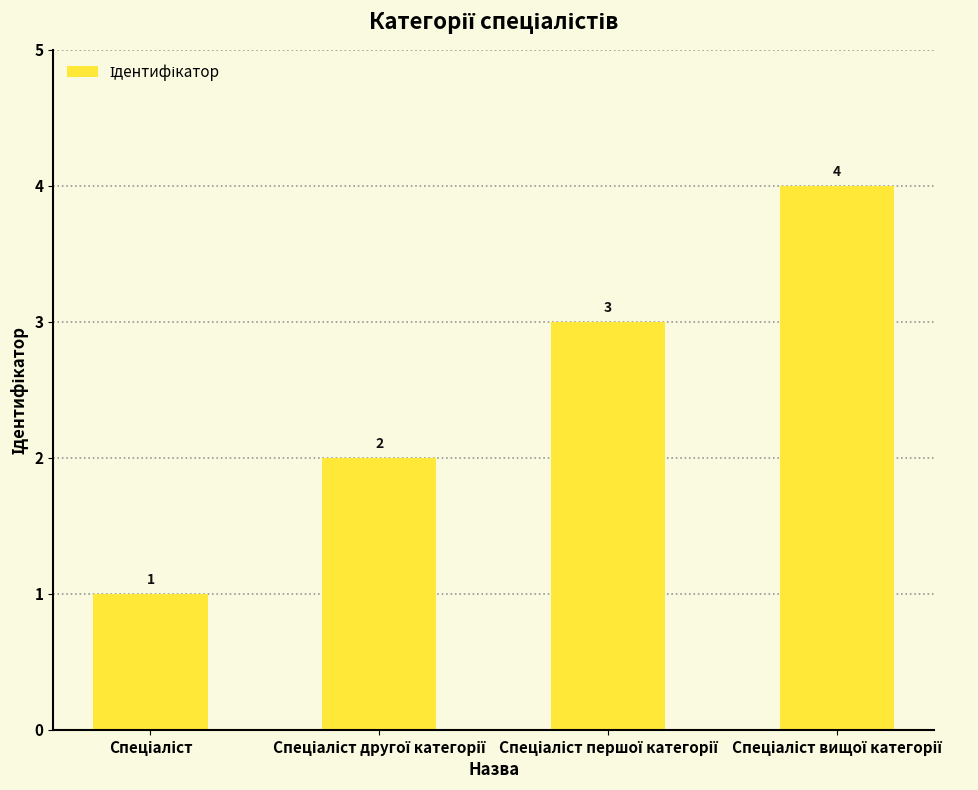

What is the value of the 2nd bar from the left?

2